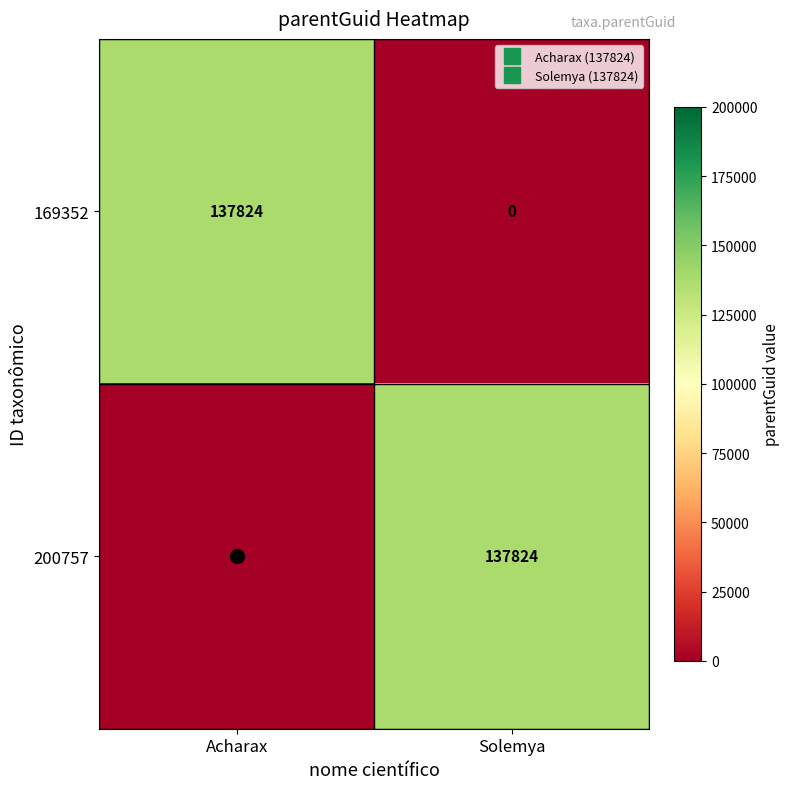

List the labels in order of 200757 value, smallest first.

Acharax, Solemya